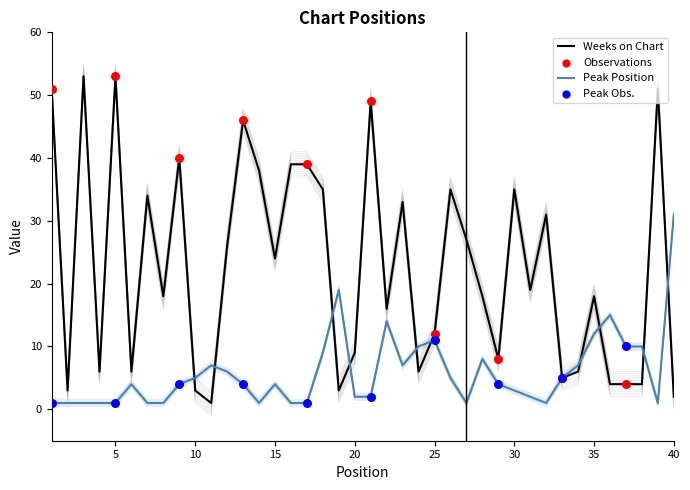

At how many categories does at least one series exceed 27?

17